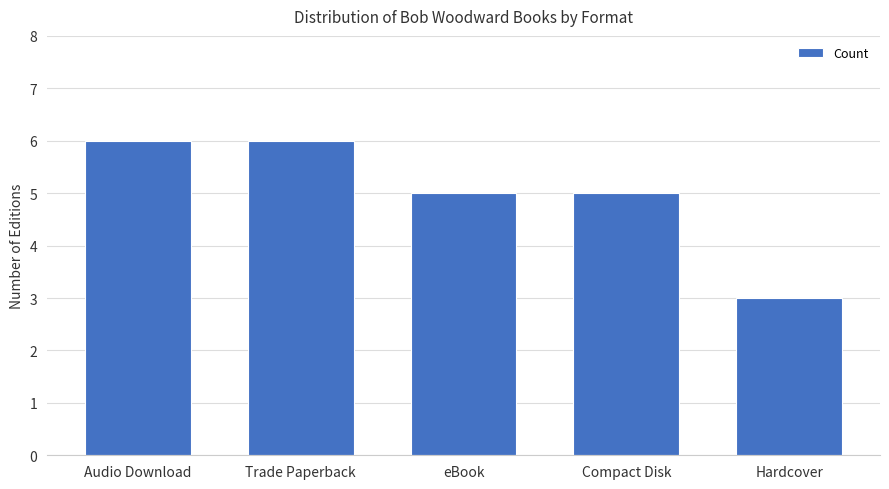

Which has a higher value, Audio Download or Hardcover?

Audio Download